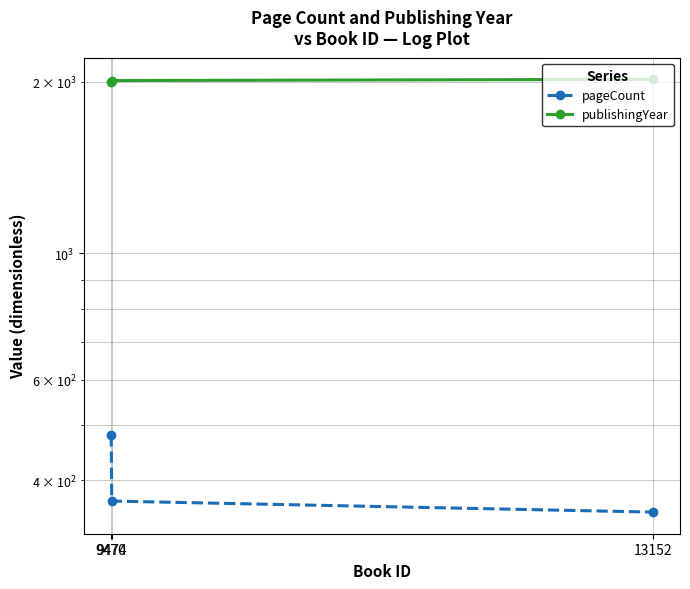

Which category has the highest value across all series?

13152